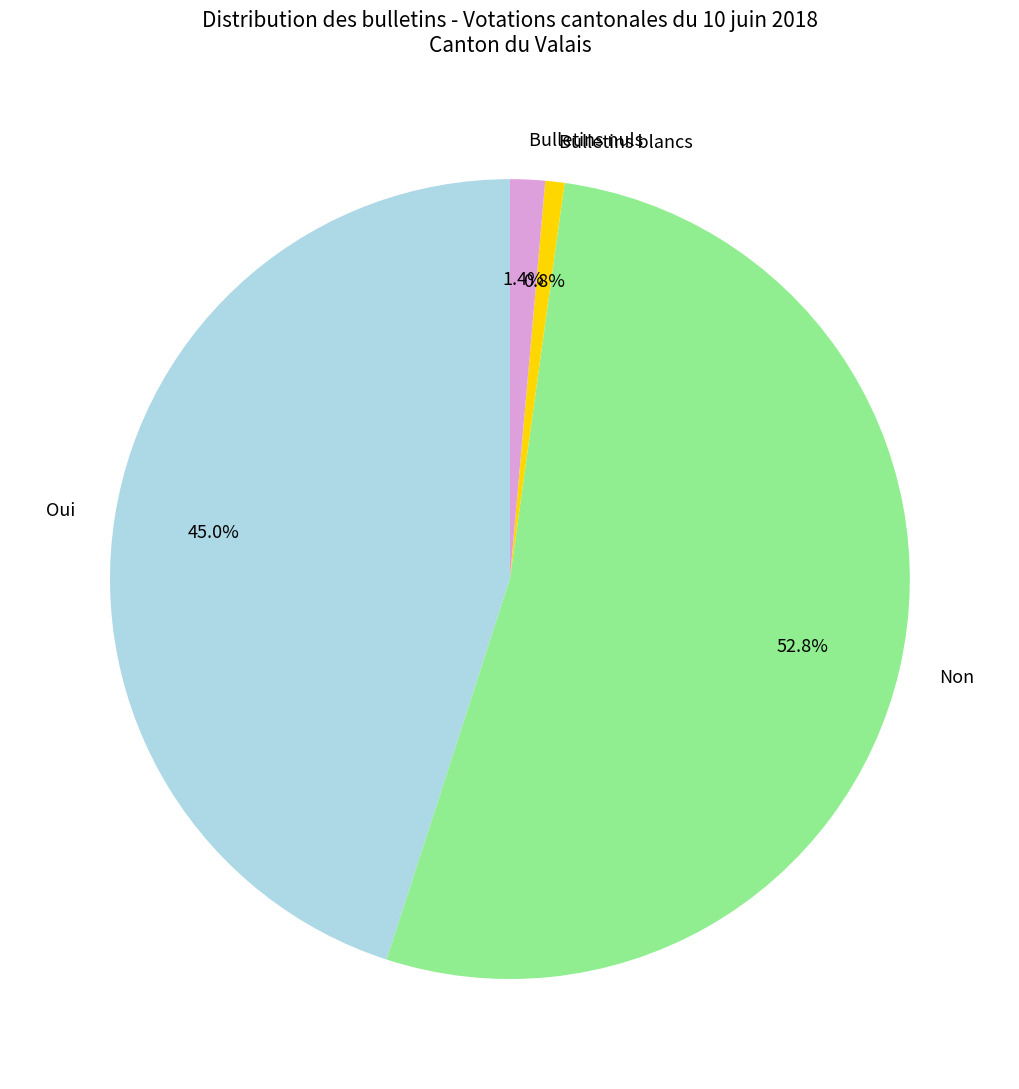

Do Bulletins blancs and Bulletins nuls together represent more than half of the pie?

No